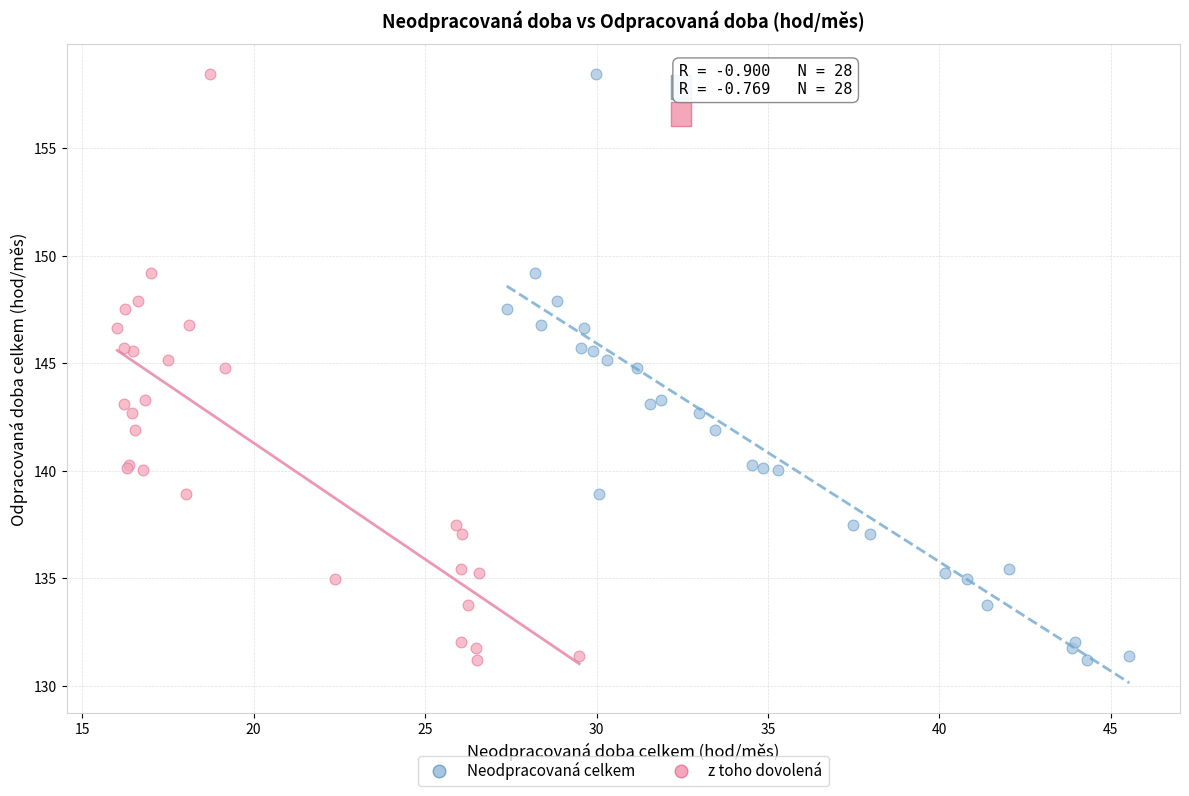

What are all the series names shown in the legend?

Neodpracovaná celkem, z toho dovolená